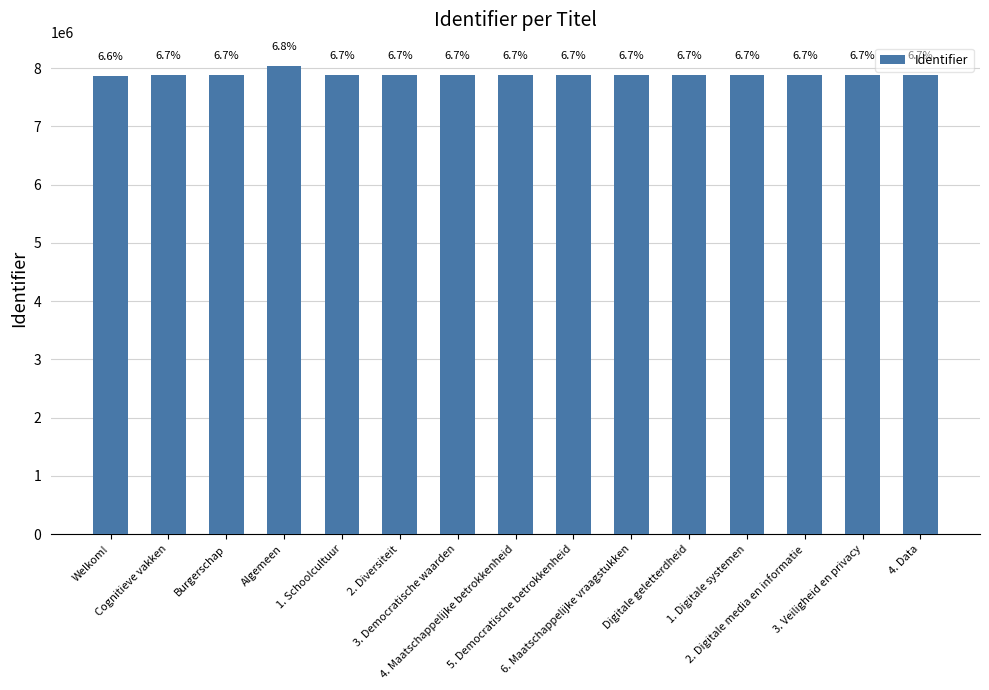

What is the value of the 4th bar from the left?

8033292